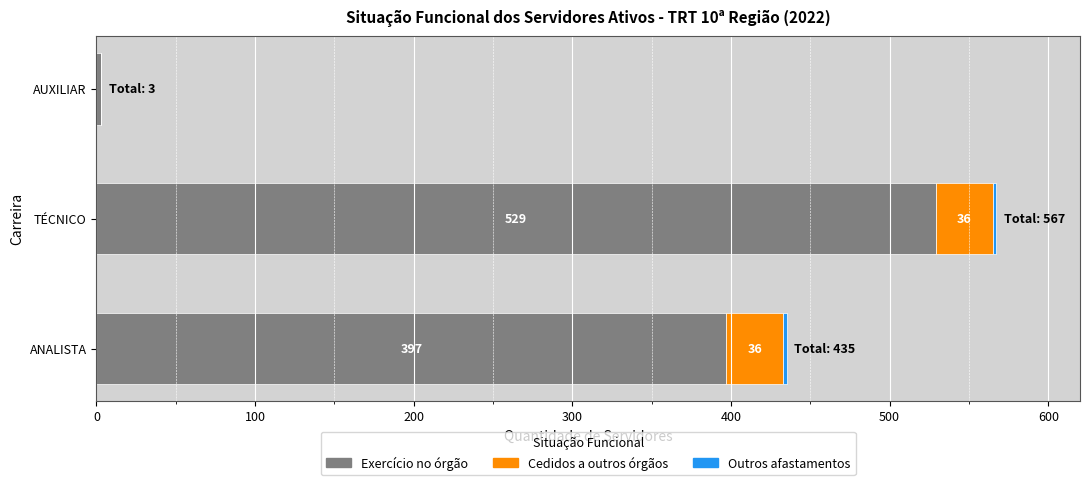

Which category has the highest value in the Exercício no órgão series?

TÉCNICO